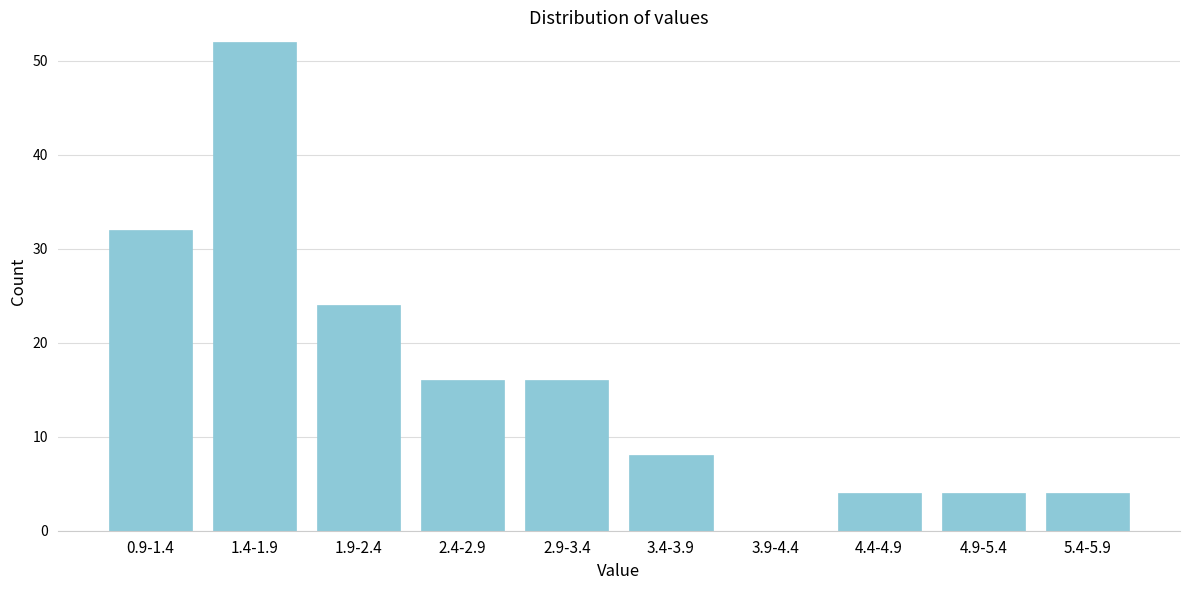

Reading right to left, list all the values displayed in this chart.

5.4-5.9=4	4.9-5.4=4	4.4-4.9=4	3.9-4.4=0	3.4-3.9=8	2.9-3.4=16	2.4-2.9=16	1.9-2.4=24	1.4-1.9=52	0.9-1.4=32